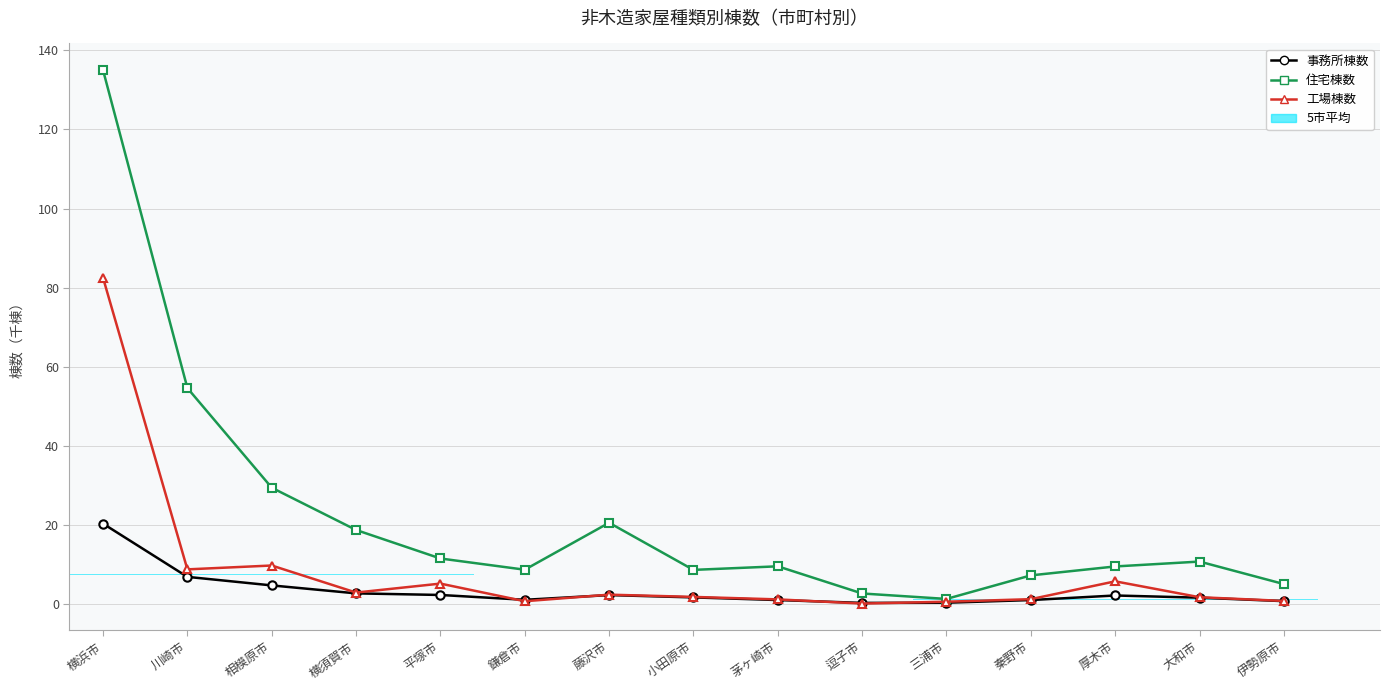

Between 三浦市 and 秦野市, which series saw the biggest shift?

住宅棟数